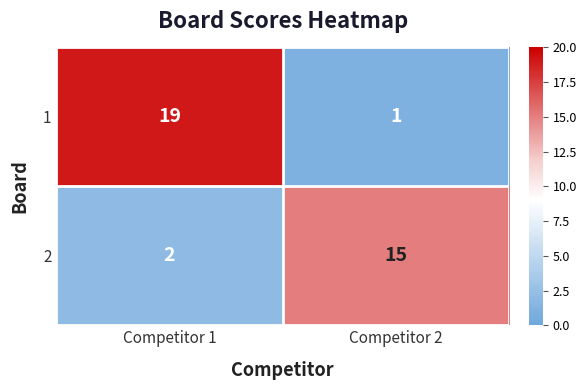

Count the number of categories in the chart.

2